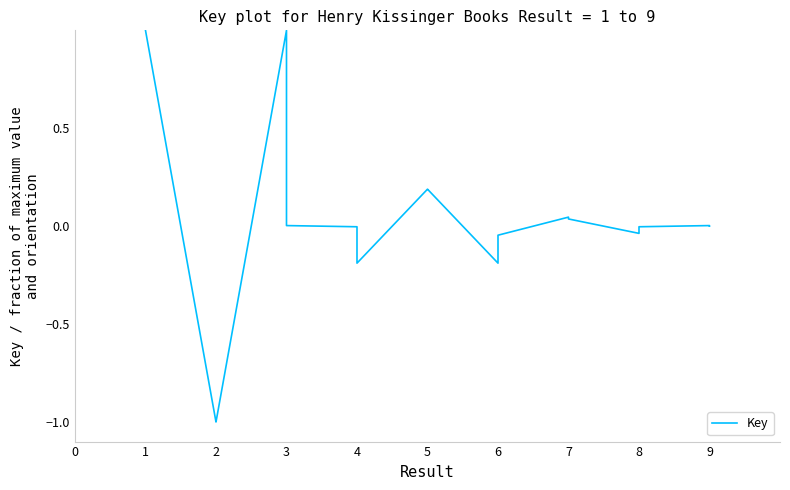

What is the value of the 1st point from the left?

1.0